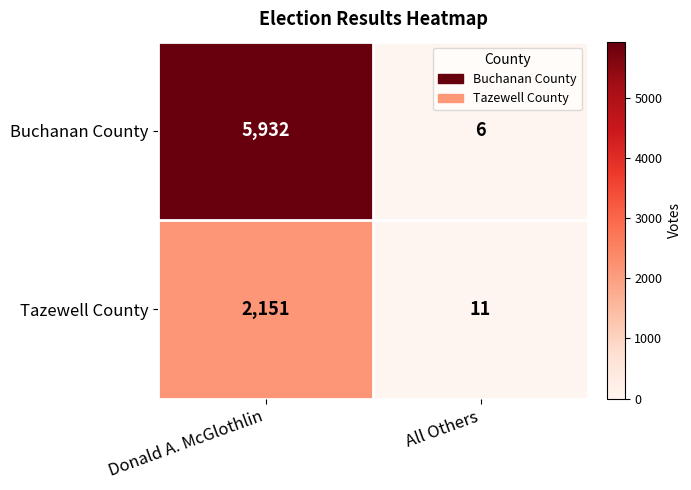

Between Donald A. McGlothlin and All Others, which series saw the biggest shift?

Buchanan County